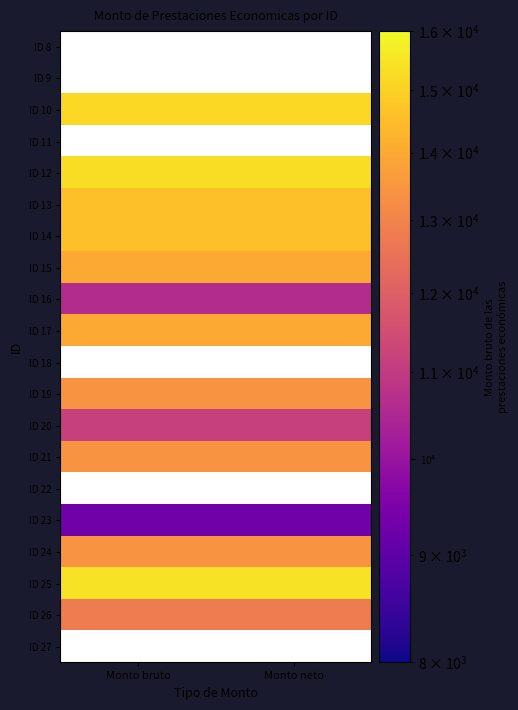

Count the number of data series in this chart.

20